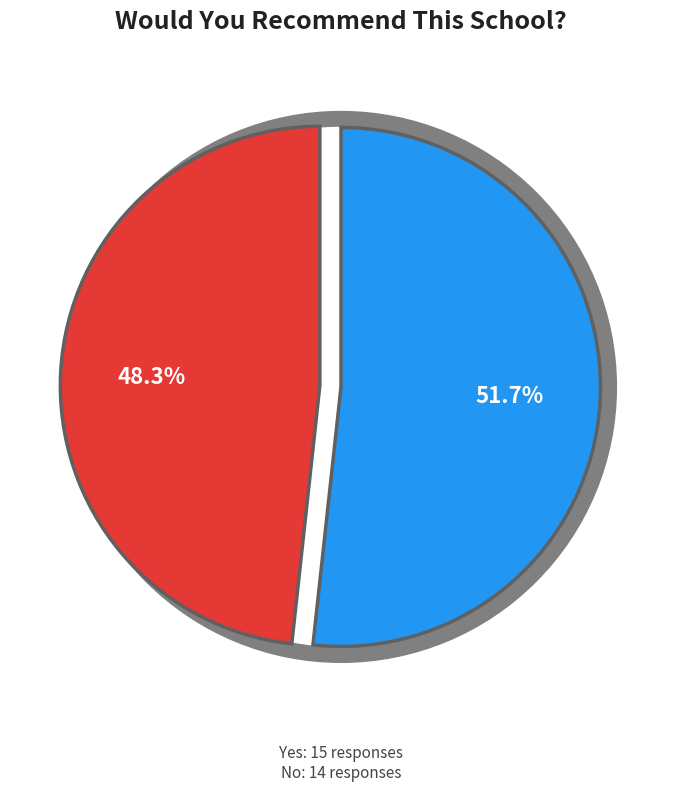

Combined, do No and Yes account for over 50%?

Yes